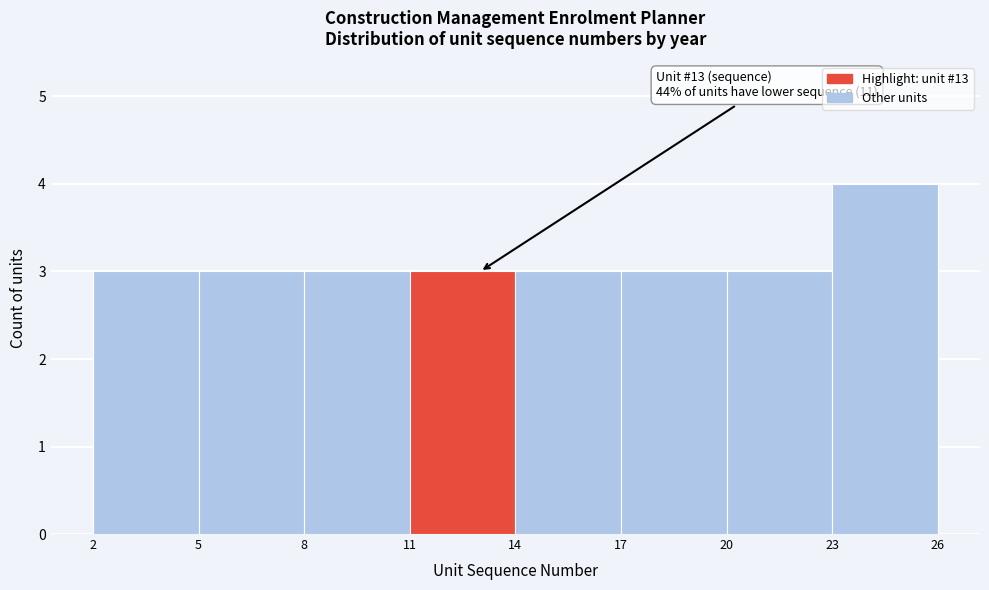

Over which range of the x-axis is the bar tallest?

23 to 26